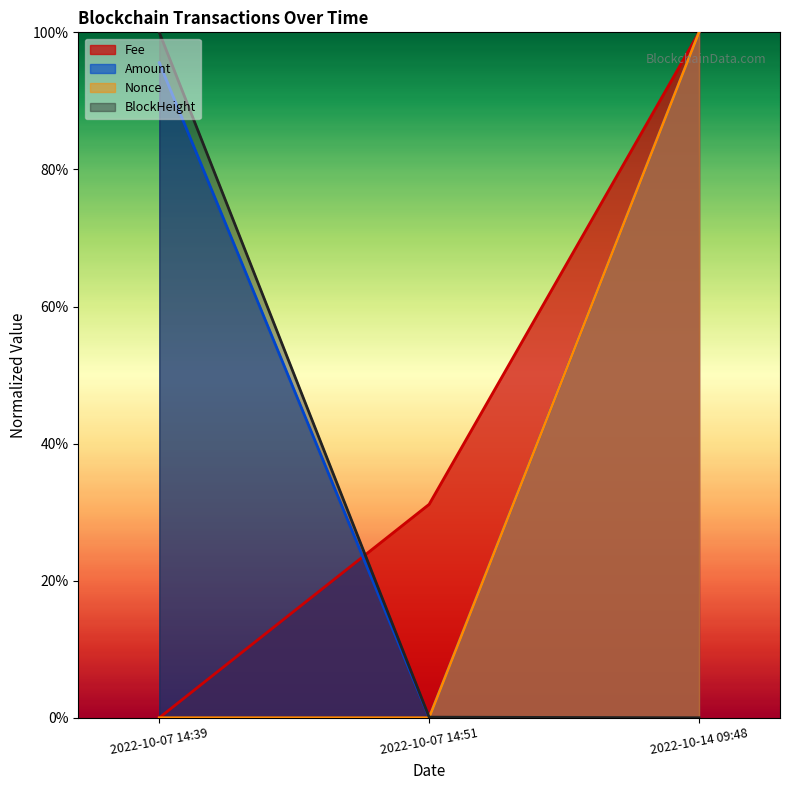

What is the total value across all series at 2022-10-07 14:39?

2.0